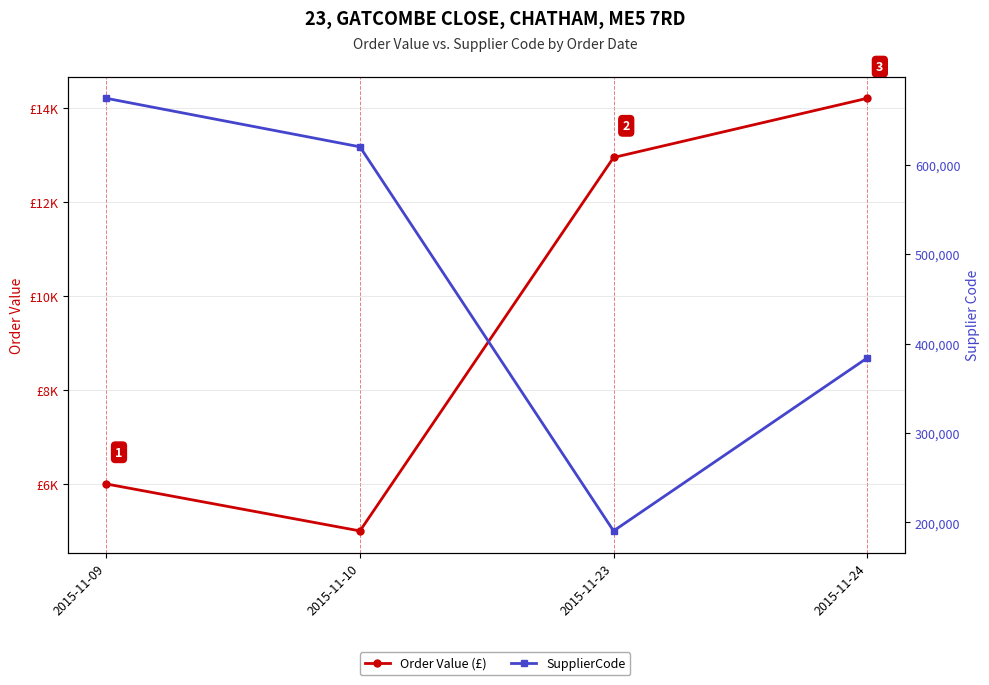

Is the value of SupplierCode at 2015-11-23 greater than the value of Order Value (£) at 2015-11-10?

Yes